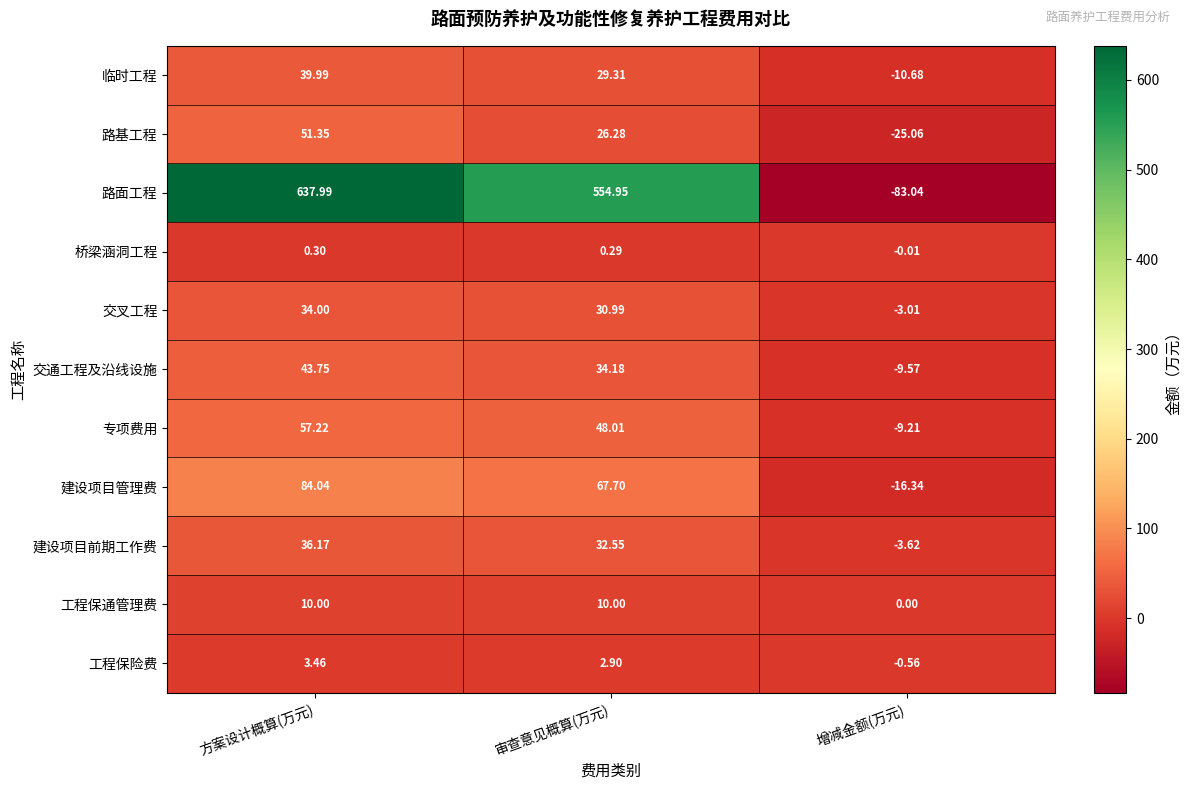

What is the spread (max minus min) of values at 审查意见概算(万元)?

554.7